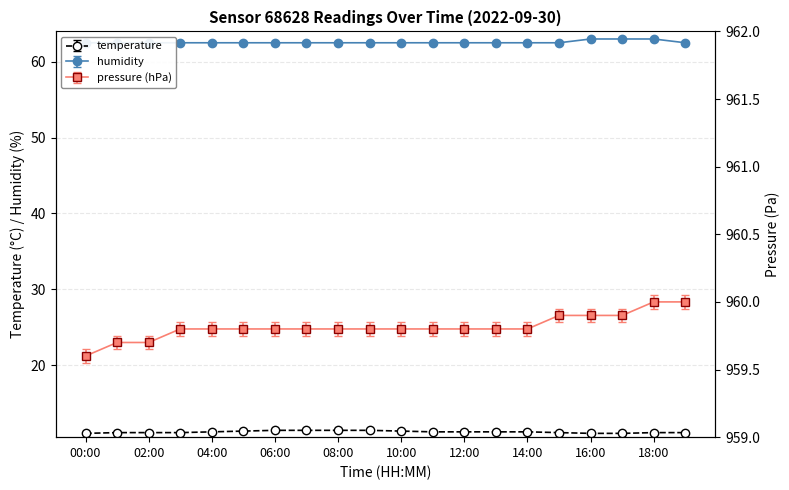

List the labels in order of temperature value, smallest first.

00:00, 16:00, 17:00, 01:00, 02:00, 03:00, 15:00, 18:00, 19:00, 04:00, 11:00, 12:00, 13:00, 14:00, 05:00, 10:00, 06:00, 07:00, 08:00, 09:00